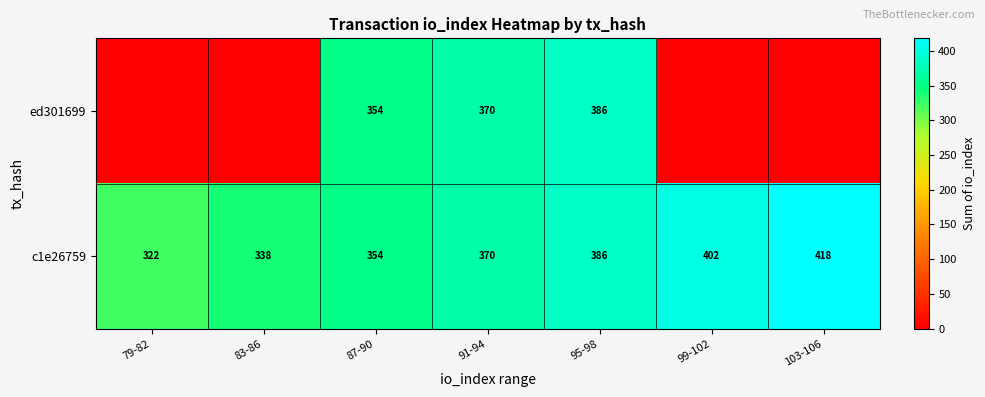

What is the difference between the maximum and minimum values in the c1e26759 series?

96